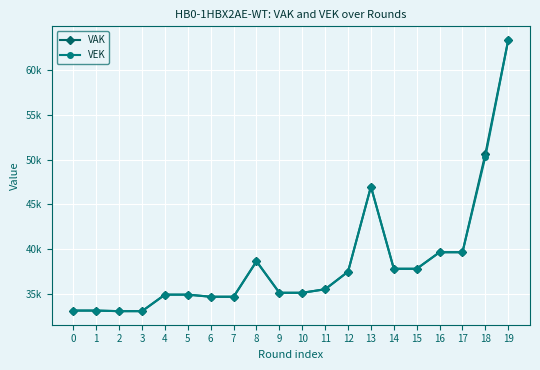

List the series in order of their overall mean, lowest first.

VEK, VAK